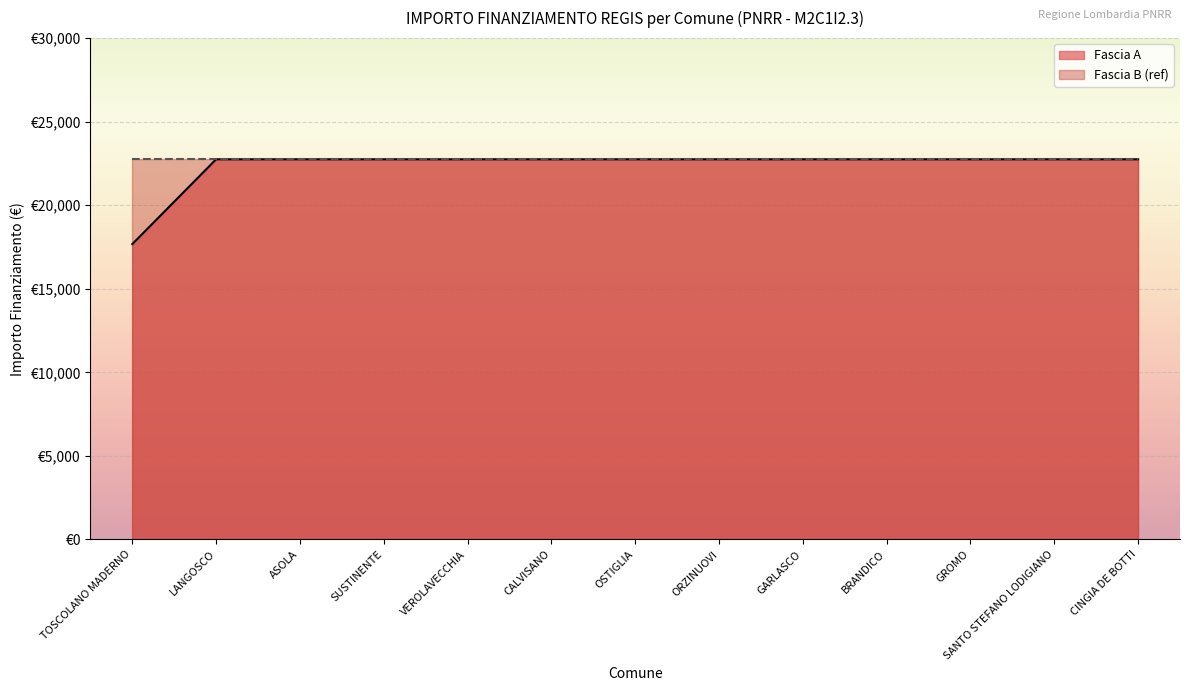

Approximately how many times larger is the value at ASOLA compared to OSTIGLIA?

1.0